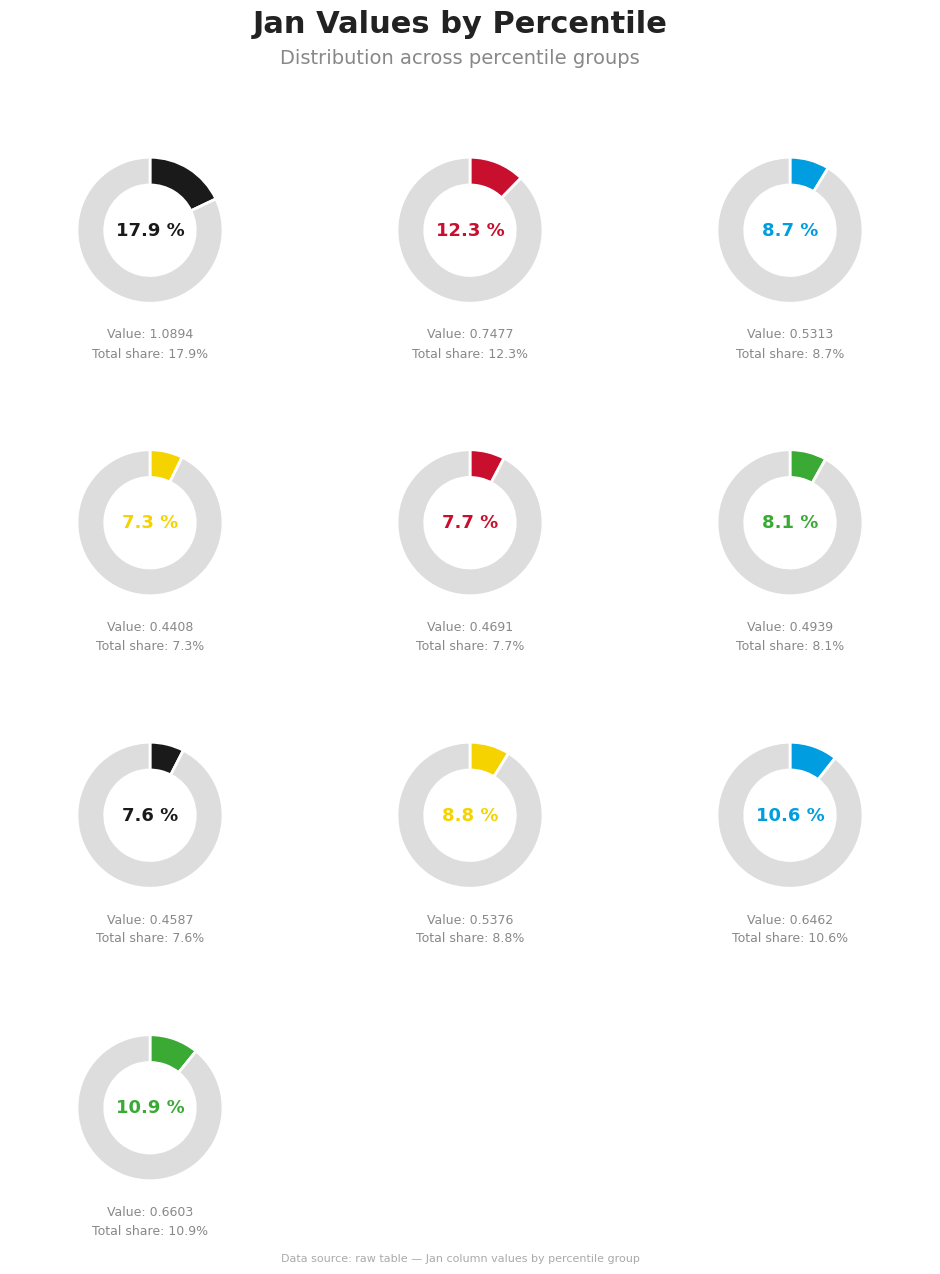

What is the total percentage of pct15 and pct65?

19.9%